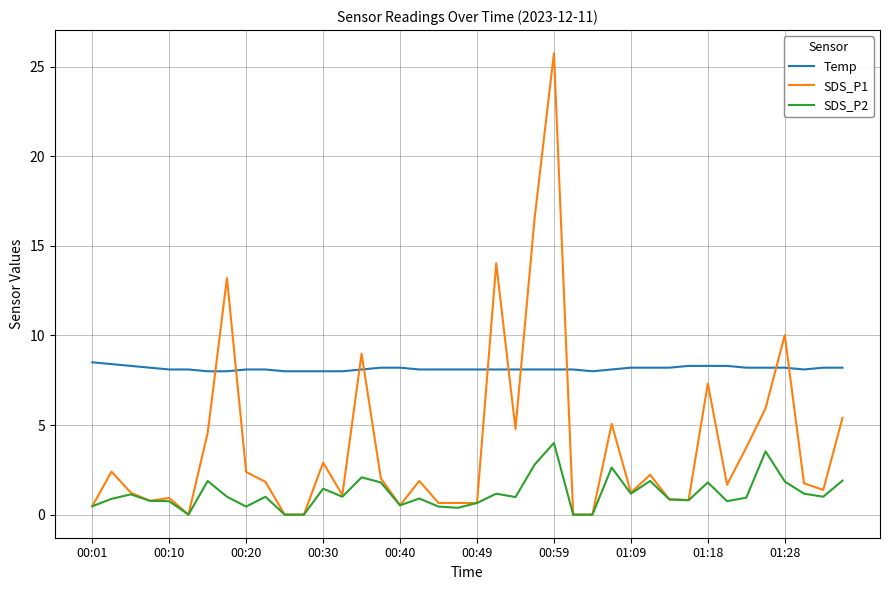

True or false: Temp and SDS_P2 cross at least once.

False